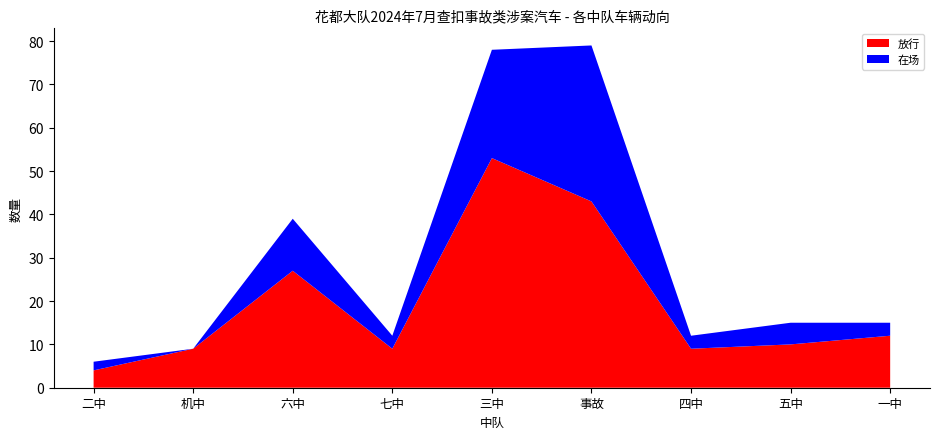

Reading left to right, extract all data points from this chart.

放行: 4	9	27	9	53	43	9	10	12
在场: 2	0	12	3	25	36	3	5	3